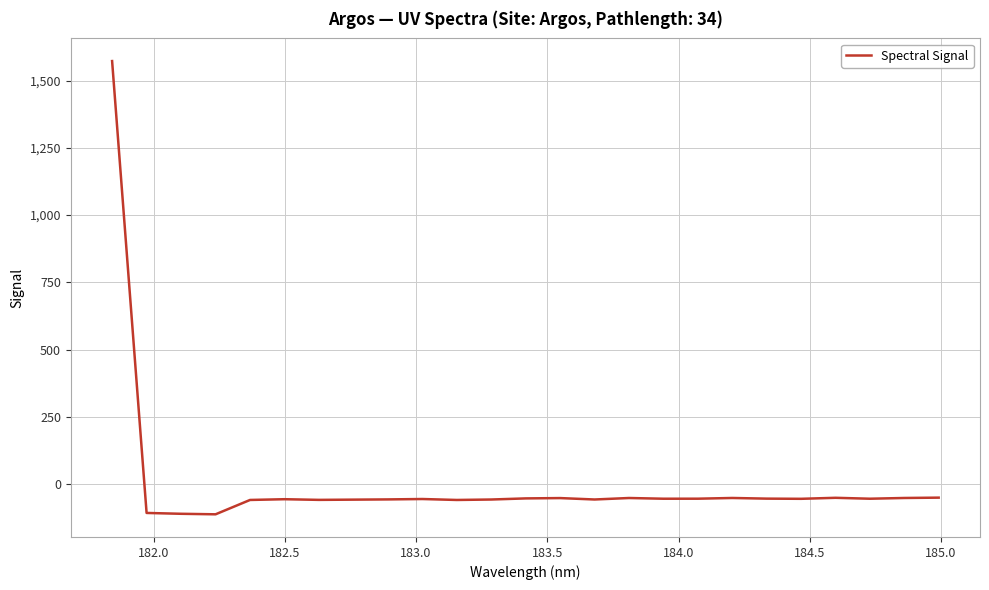

What is the maximum value shown in the chart?

1572.3